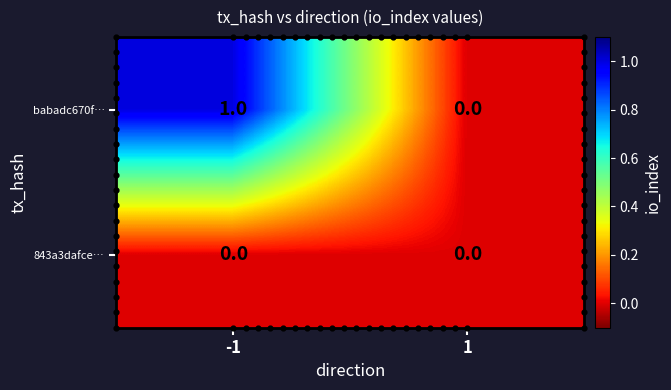

Which series has the largest total across all categories?

babadc670f…